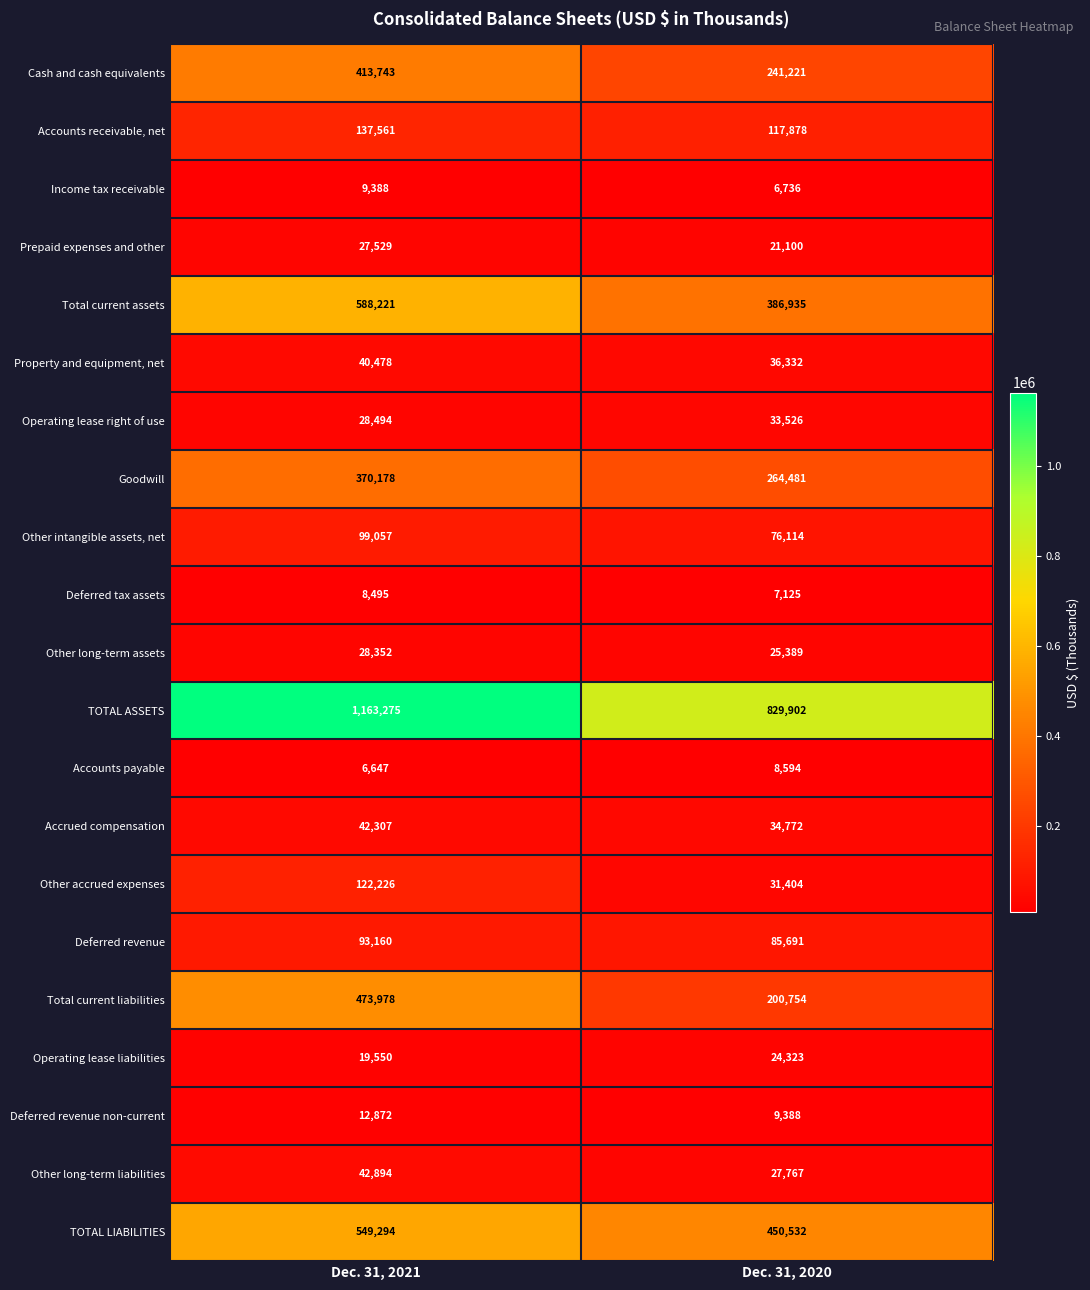

What is the difference between the Deferred tax assets values at Dec. 31, 2021 and Dec. 31, 2020?

1370